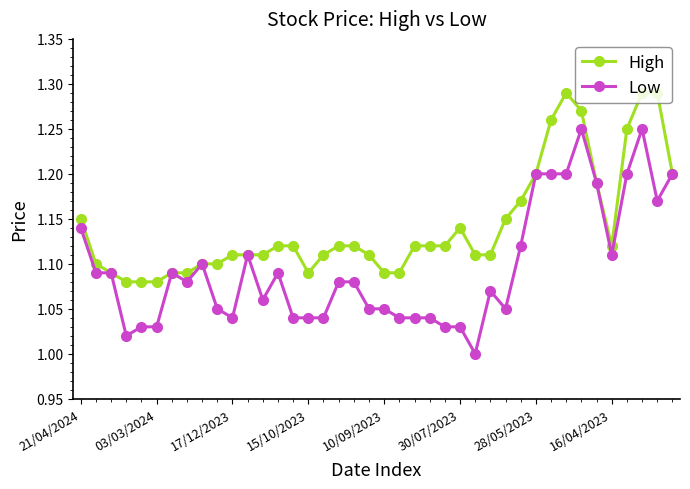

List the series in order of their peak value, lowest first.

Low, High